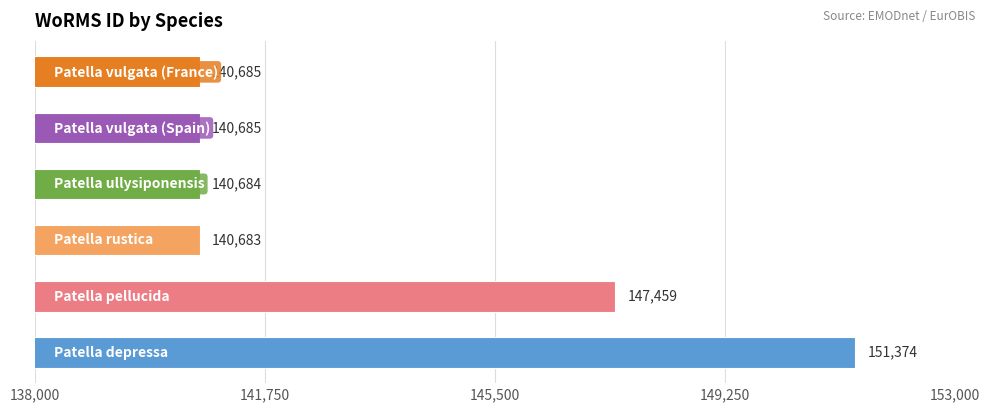

What is the greatest value displayed?

151374